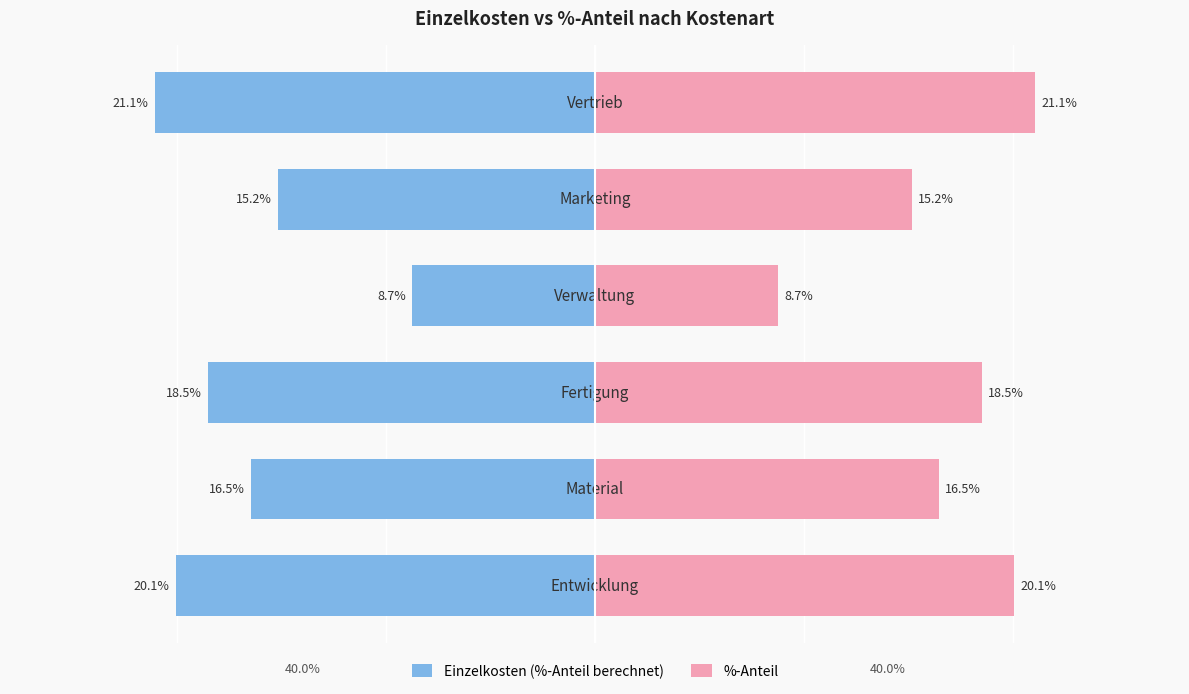

True or false: Einzelkosten (%-Anteil berechnet) has a value of -15.2 at 4.

True